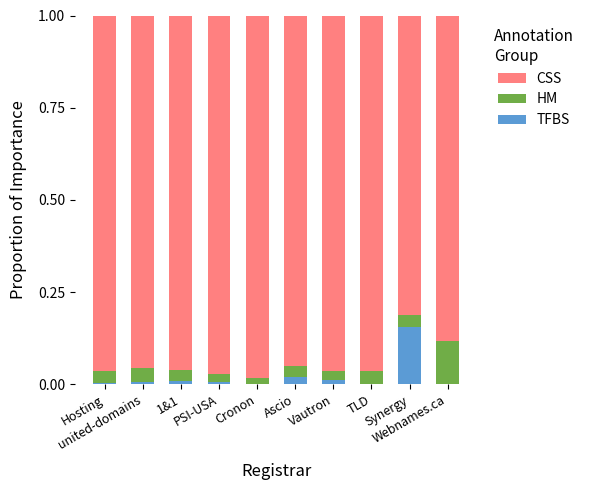

The CSS series shows 0.5 at TLD. True or false?

False